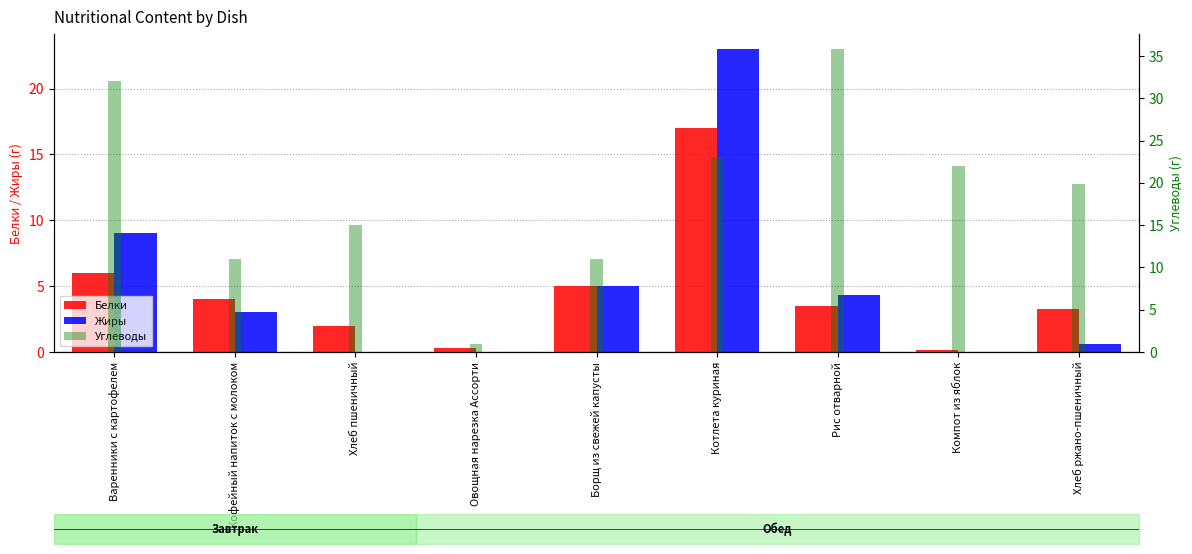

Which label corresponds to the largest value in the chart?

Рис отварной